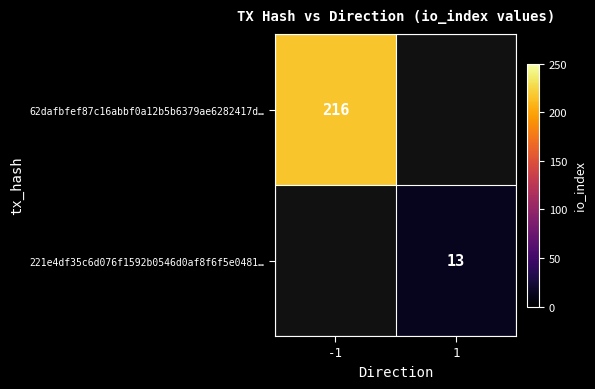

The 62dafbfef87c16abbf0a12b5b6379ae6282417d… series shows 294 at -1. True or false?

False